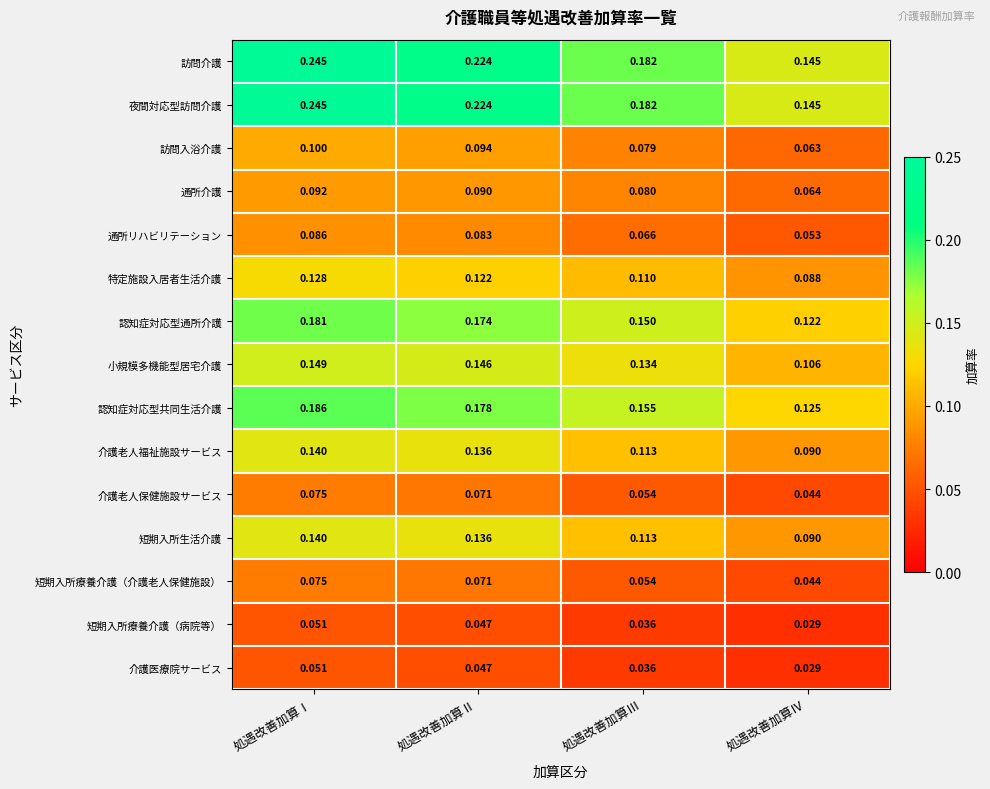

At which category is the sum across all series the highest?

処遇改善加算Ⅰ